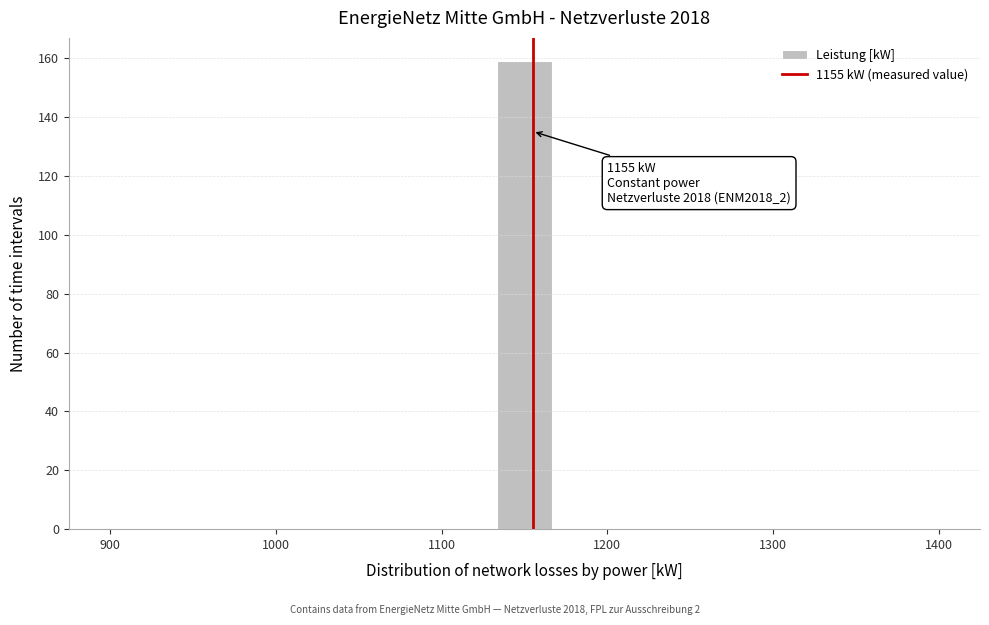

Around what value on the x-axis is the tallest bar? Give the approximate position of its centre, as read against the axis.

1150